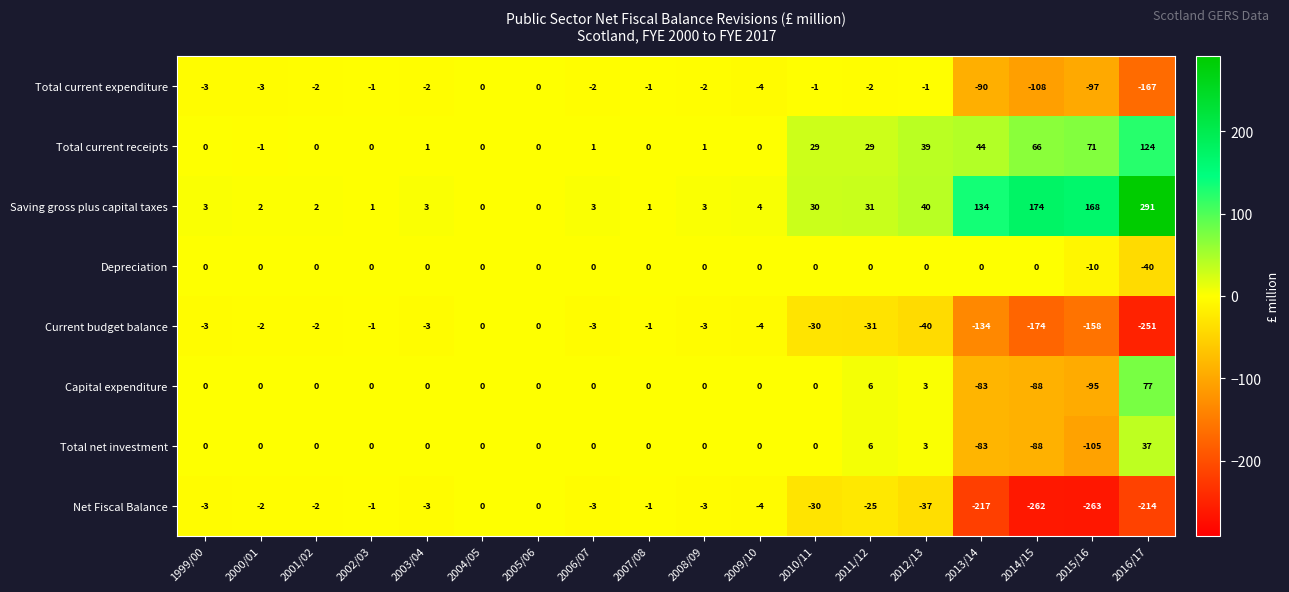

Which label corresponds to the smallest value in the chart?

2015/16